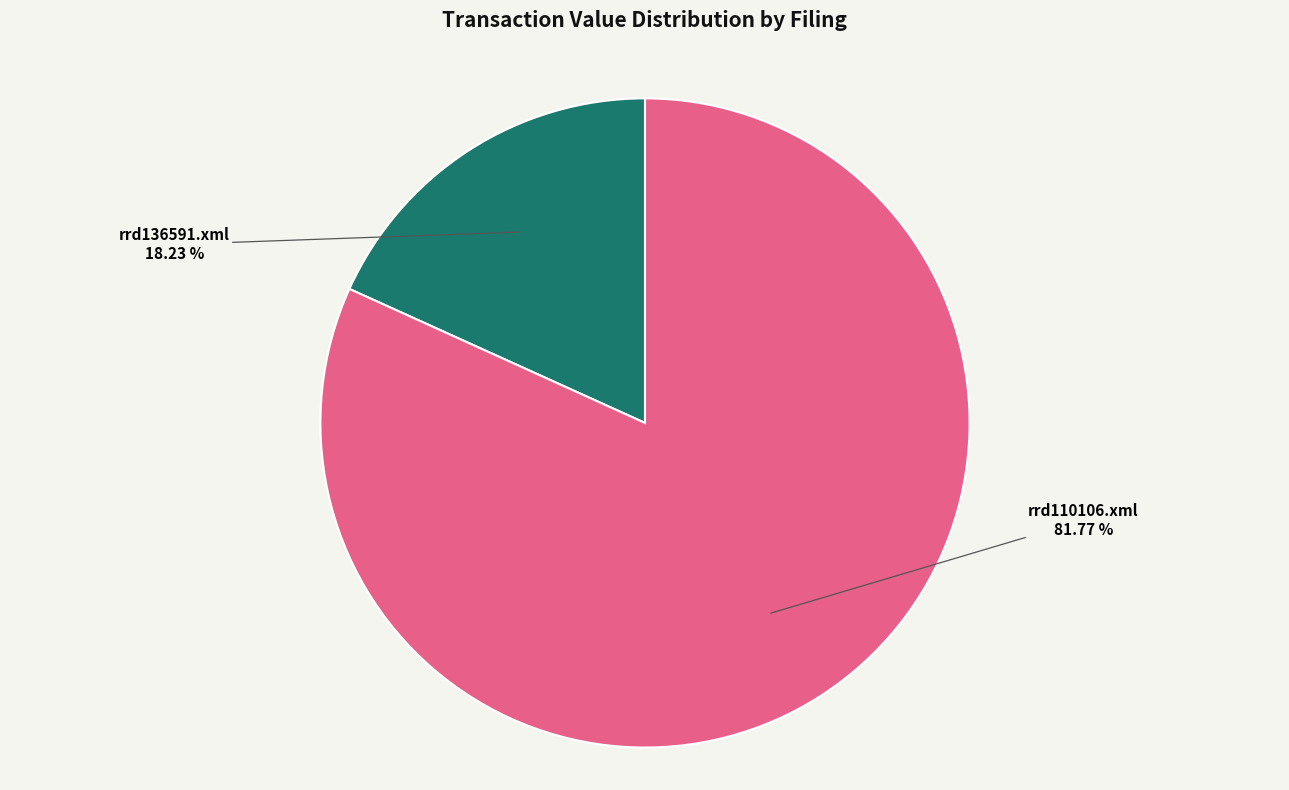

Rank the categories by value from highest to lowest.

rrd110106.xml, rrd136591.xml